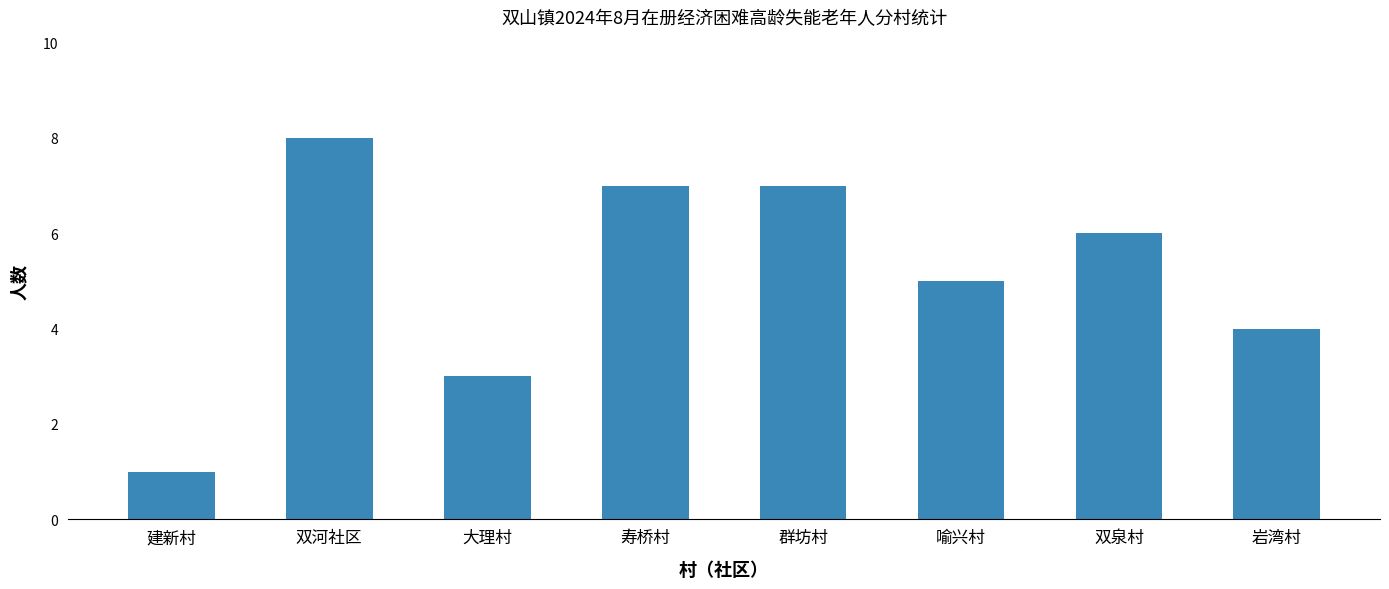

At which category does the chart reach its minimum across all series?

建新村